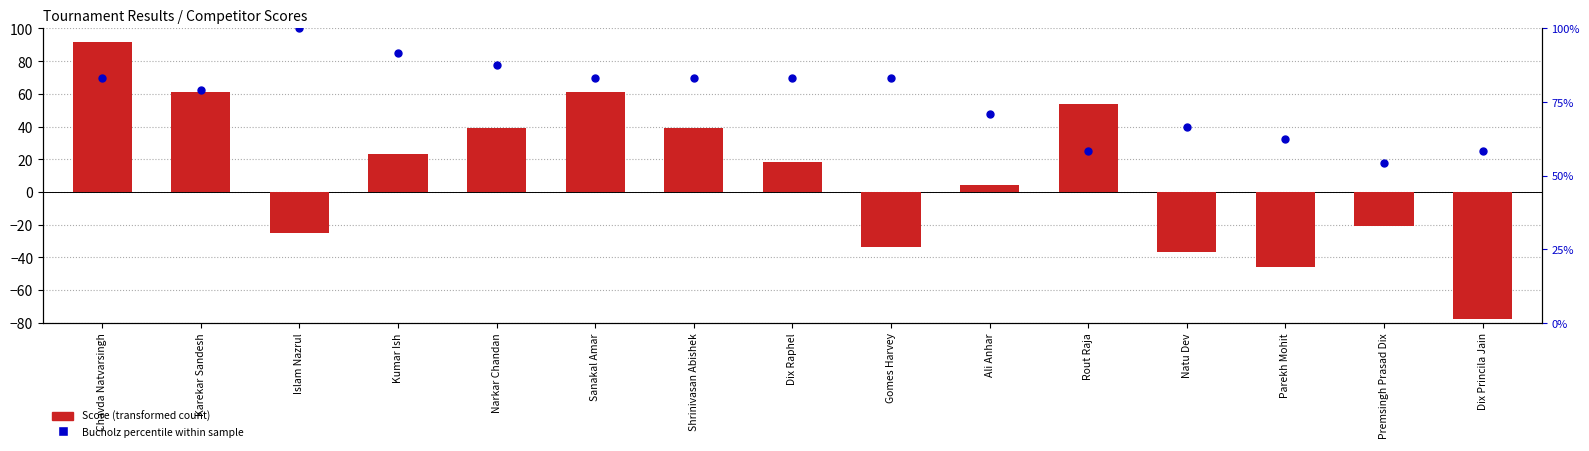

What is the total value across all series at Parekh Mohit?

16.5